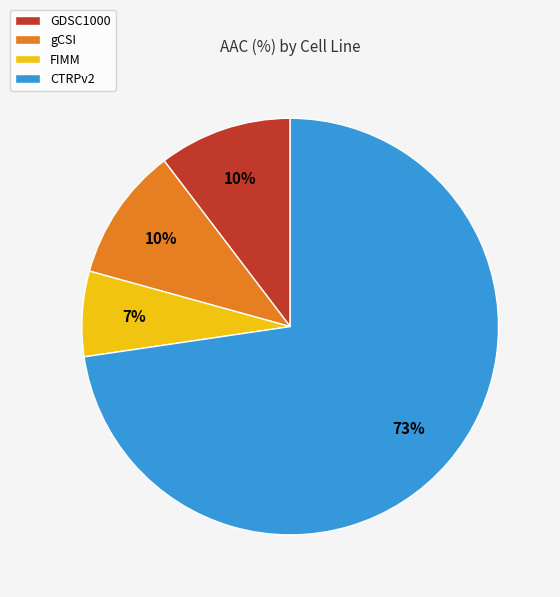

What percentage is the FIMM slice, to the nearest percent?

7%